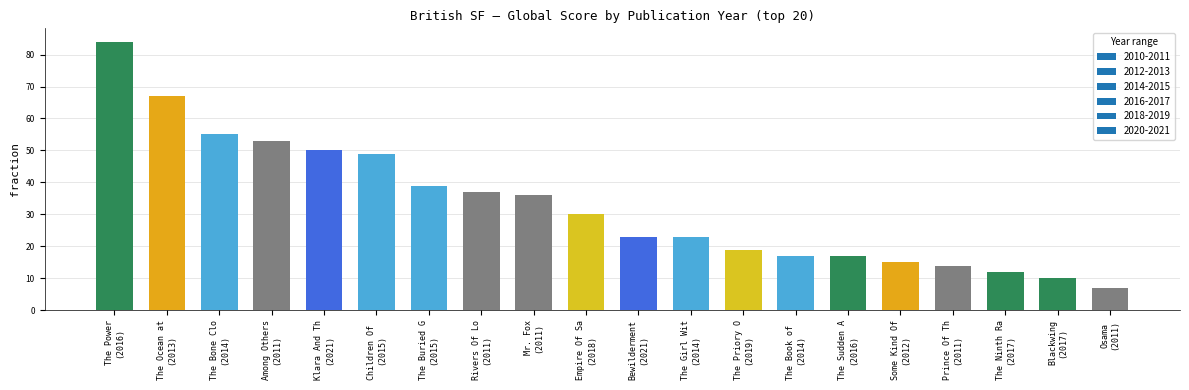

What is the difference between the maximum and minimum values?

77